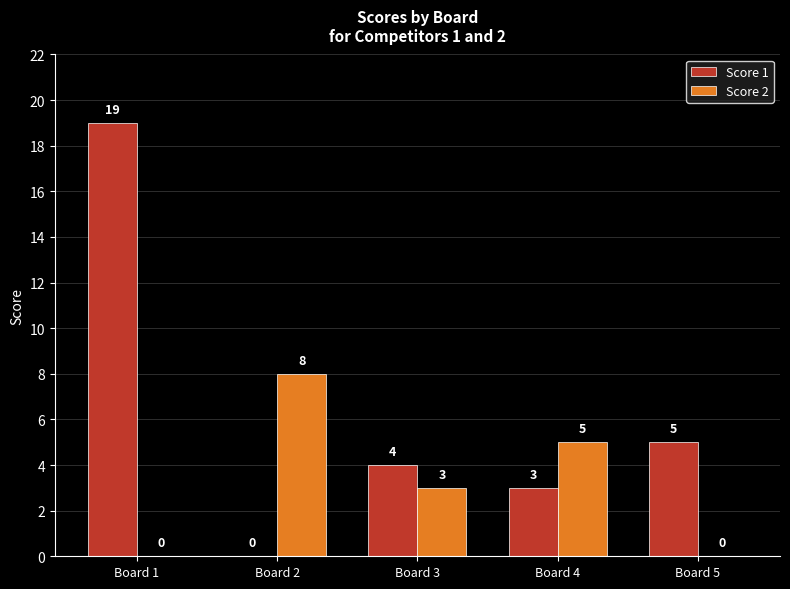

How many positive values does the Score 1 series have?

4